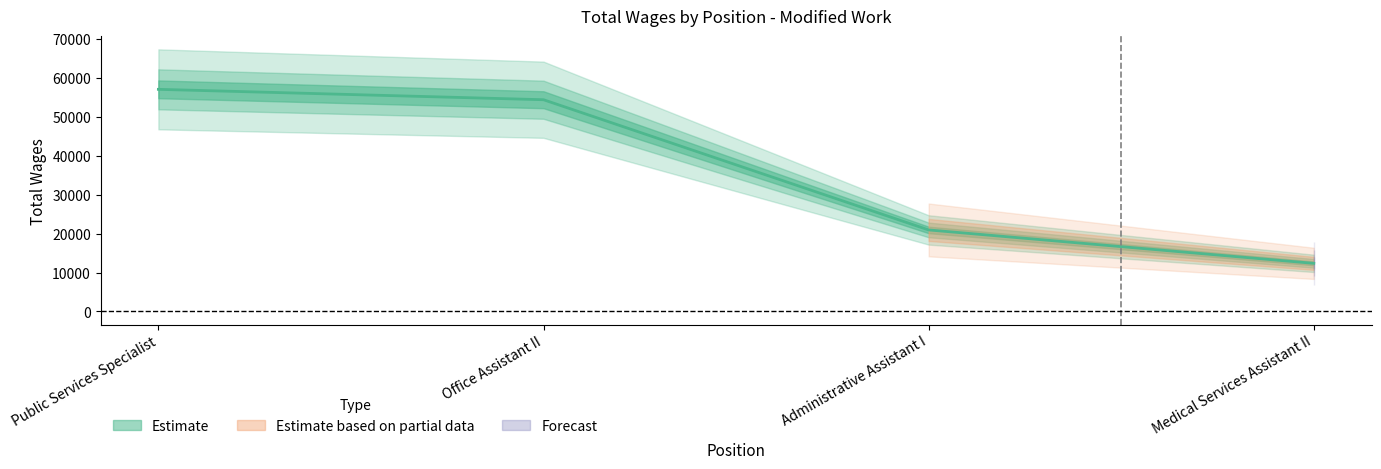

True or false: the data shows 4134 at Medical Services Assistant II.

False